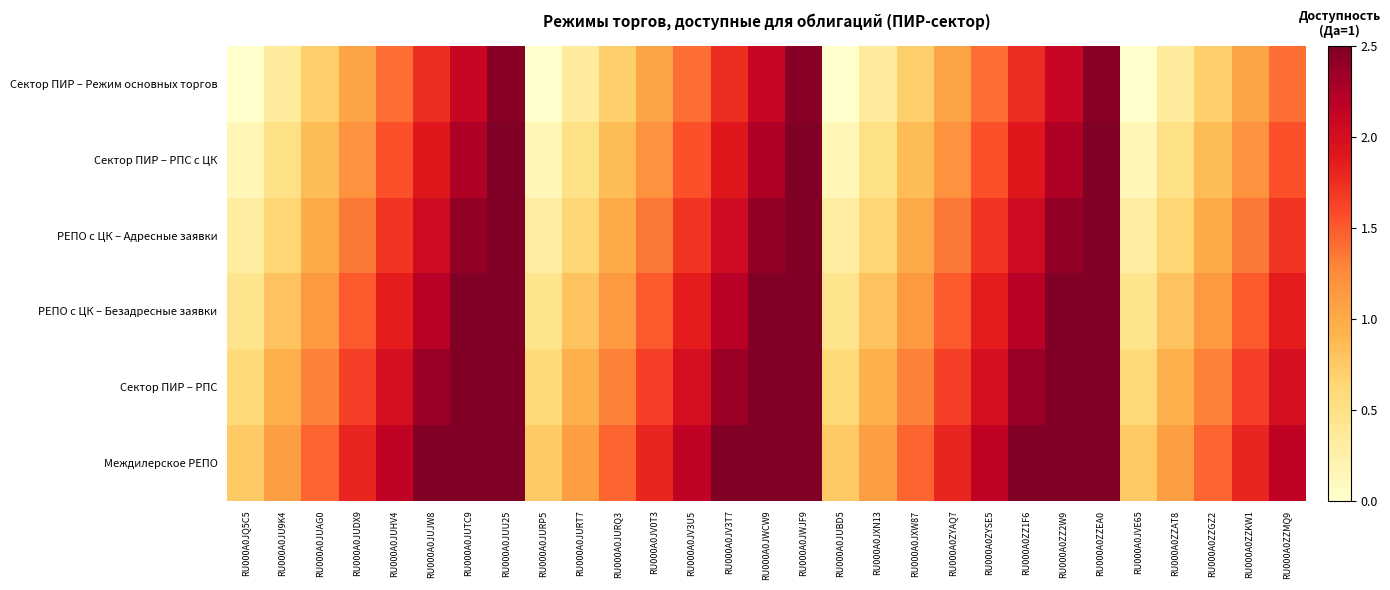

Reading right to left, what are all the values shown in this chart?

Сектор ПИР – Режим основных торгов: RU000A0ZZMQ9=1.4	RU000A0ZZKW1=1.1	RU000A0ZZGZ2=0.7	RU000A0ZZAT8=0.3	RU000A0JVE65=0.0	RU000A0ZZEA0=2.5	RU000A0ZZ2W9=2.1	RU000A0ZZ1F6=1.8	RU000A0ZYSE5=1.4	RU000A0ZYAQ7=1.1	RU000A0JXW87=0.7	RU000A0JXN13=0.3	RU000A0JUBD5=0.0	RU000A0JWJF9=2.5	RU000A0JWCW9=2.1	RU000A0JV3T7=1.8	RU000A0JV3U5=1.4	RU000A0JV0T3=1.1	RU000A0JURQ3=0.7	RU000A0JURT7=0.3	RU000A0JURP5=0.0	RU000A0JUU25=2.5	RU000A0JUTC9=2.1	RU000A0JUJW8=1.8	RU000A0JUHV4=1.4	RU000A0JUDX9=1.1	RU000A0JUAG0=0.7	RU000A0JU9K4=0.3	RU000A0JQ5C5=0.0
Сектор ПИР – РПС с ЦК: RU000A0ZZMQ9=1.6	RU000A0ZZKW1=1.2	RU000A0ZZGZ2=0.8	RU000A0ZZAT8=0.5	RU000A0JVE65=0.1	RU000A0ZZEA0=2.5	RU000A0ZZ2W9=2.2	RU000A0ZZ1F6=1.9	RU000A0ZYSE5=1.6	RU000A0ZYAQ7=1.2	RU000A0JXW87=0.8	RU000A0JXN13=0.5	RU000A0JUBD5=0.1	RU000A0JWJF9=2.5	RU000A0JWCW9=2.2	RU000A0JV3T7=1.9	RU000A0JV3U5=1.6	RU000A0JV0T3=1.2	RU000A0JURQ3=0.8	RU000A0JURT7=0.5	RU000A0JURP5=0.1	RU000A0JUU25=2.5	RU000A0JUTC9=2.2	RU000A0JUJW8=1.9	RU000A0JUHV4=1.6	RU000A0JUDX9=1.2	RU000A0JUAG0=0.8	RU000A0JU9K4=0.5	RU000A0JQ5C5=0.1
РЕПО с ЦК – Адресные заявки: RU000A0ZZMQ9=1.7	RU000A0ZZKW1=1.4	RU000A0ZZGZ2=1.0	RU000A0ZZAT8=0.7	RU000A0JVE65=0.3	RU000A0ZZEA0=2.5	RU000A0ZZ2W9=2.4	RU000A0ZZ1F6=2.0	RU000A0ZYSE5=1.7	RU000A0ZYAQ7=1.4	RU000A0JXW87=1.0	RU000A0JXN13=0.7	RU000A0JUBD5=0.3	RU000A0JWJF9=2.5	RU000A0JWCW9=2.4	RU000A0JV3T7=2.0	RU000A0JV3U5=1.7	RU000A0JV0T3=1.4	RU000A0JURQ3=1.0	RU000A0JURT7=0.7	RU000A0JURP5=0.3	RU000A0JUU25=2.5	RU000A0JUTC9=2.4	RU000A0JUJW8=2.0	RU000A0JUHV4=1.7	RU000A0JUDX9=1.4	RU000A0JUAG0=1.0	RU000A0JU9K4=0.7	RU000A0JQ5C5=0.3
РЕПО с ЦК – Безадресные заявки: RU000A0ZZMQ9=1.9	RU000A0ZZKW1=1.5	RU000A0ZZGZ2=1.1	RU000A0ZZAT8=0.8	RU000A0JVE65=0.5	RU000A0ZZEA0=2.5	RU000A0ZZ2W9=2.5	RU000A0ZZ1F6=2.2	RU000A0ZYSE5=1.9	RU000A0ZYAQ7=1.5	RU000A0JXW87=1.1	RU000A0JXN13=0.8	RU000A0JUBD5=0.5	RU000A0JWJF9=2.5	RU000A0JWCW9=2.5	RU000A0JV3T7=2.2	RU000A0JV3U5=1.9	RU000A0JV0T3=1.5	RU000A0JURQ3=1.1	RU000A0JURT7=0.8	RU000A0JURP5=0.5	RU000A0JUU25=2.5	RU000A0JUTC9=2.5	RU000A0JUJW8=2.2	RU000A0JUHV4=1.9	RU000A0JUDX9=1.5	RU000A0JUAG0=1.1	RU000A0JU9K4=0.8	RU000A0JQ5C5=0.5
Сектор ПИР – РПС: RU000A0ZZMQ9=2.0	RU000A0ZZKW1=1.6	RU000A0ZZGZ2=1.3	RU000A0ZZAT8=0.9	RU000A0JVE65=0.6	RU000A0ZZEA0=2.5	RU000A0ZZ2W9=2.5	RU000A0ZZ1F6=2.4	RU000A0ZYSE5=2.0	RU000A0ZYAQ7=1.6	RU000A0JXW87=1.3	RU000A0JXN13=0.9	RU000A0JUBD5=0.6	RU000A0JWJF9=2.5	RU000A0JWCW9=2.5	RU000A0JV3T7=2.4	RU000A0JV3U5=2.0	RU000A0JV0T3=1.6	RU000A0JURQ3=1.3	RU000A0JURT7=0.9	RU000A0JURP5=0.6	RU000A0JUU25=2.5	RU000A0JUTC9=2.5	RU000A0JUJW8=2.4	RU000A0JUHV4=2.0	RU000A0JUDX9=1.6	RU000A0JUAG0=1.3	RU000A0JU9K4=0.9	RU000A0JQ5C5=0.6
Междилерское РЕПО: RU000A0ZZMQ9=2.1	RU000A0ZZKW1=1.8	RU000A0ZZGZ2=1.4	RU000A0ZZAT8=1.1	RU000A0JVE65=0.8	RU000A0ZZEA0=2.5	RU000A0ZZ2W9=2.5	RU000A0ZZ1F6=2.5	RU000A0ZYSE5=2.1	RU000A0ZYAQ7=1.8	RU000A0JXW87=1.4	RU000A0JXN13=1.1	RU000A0JUBD5=0.8	RU000A0JWJF9=2.5	RU000A0JWCW9=2.5	RU000A0JV3T7=2.5	RU000A0JV3U5=2.1	RU000A0JV0T3=1.8	RU000A0JURQ3=1.4	RU000A0JURT7=1.1	RU000A0JURP5=0.8	RU000A0JUU25=2.5	RU000A0JUTC9=2.5	RU000A0JUJW8=2.5	RU000A0JUHV4=2.1	RU000A0JUDX9=1.8	RU000A0JUAG0=1.4	RU000A0JU9K4=1.1	RU000A0JQ5C5=0.8